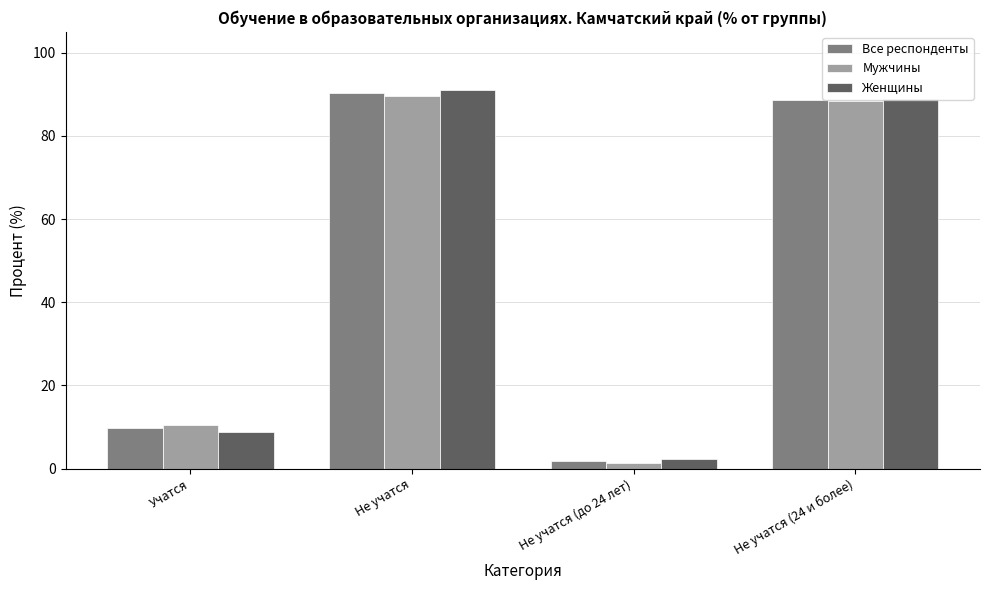

Where is Все респонденты nearest to the value 45?

Учатся